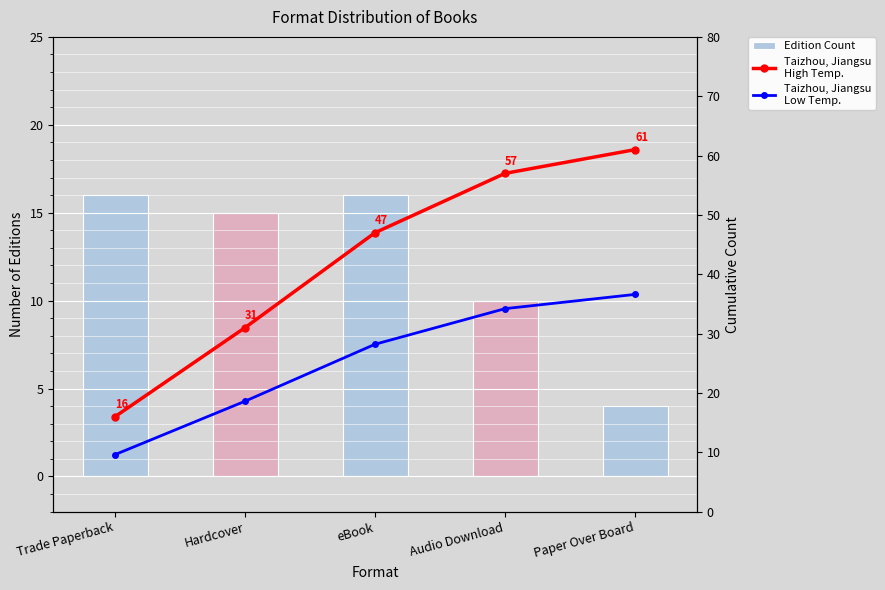

What is the maximum value shown in the chart?

61.0